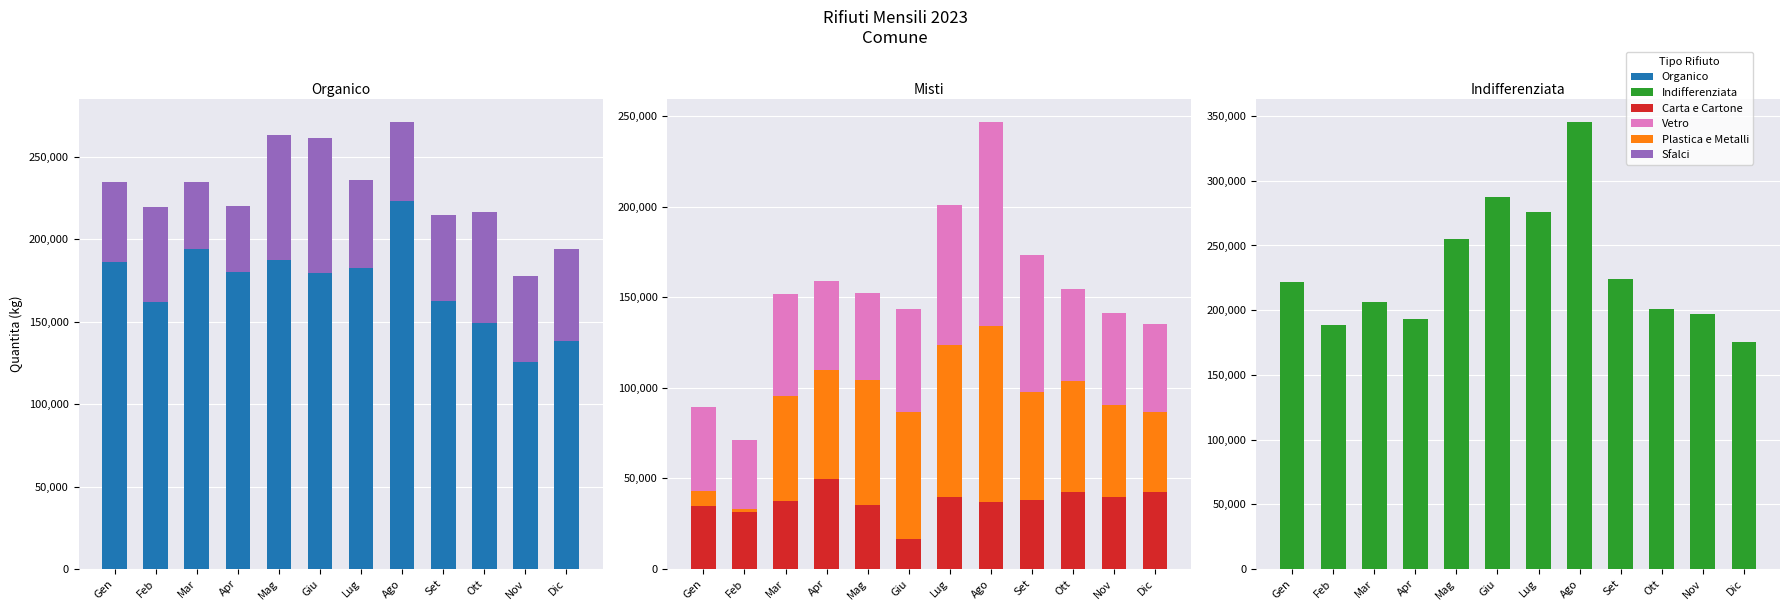

What is the value of the Plastica e Metalli bar at the 6th from the left?

70160